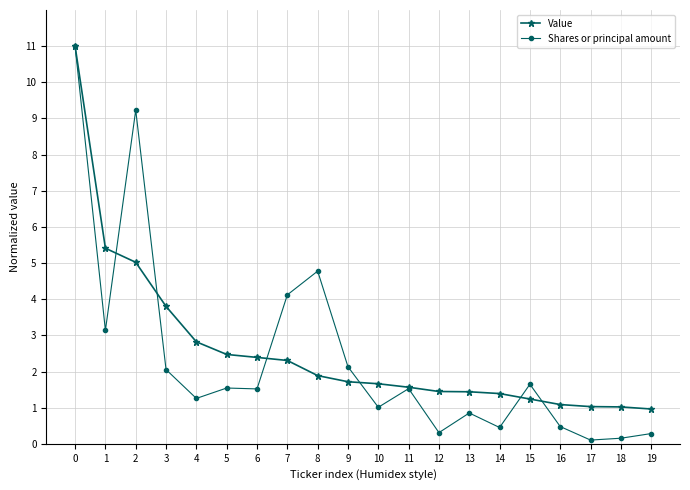

What is the value of the Value point at the 3rd from the left?

5.0